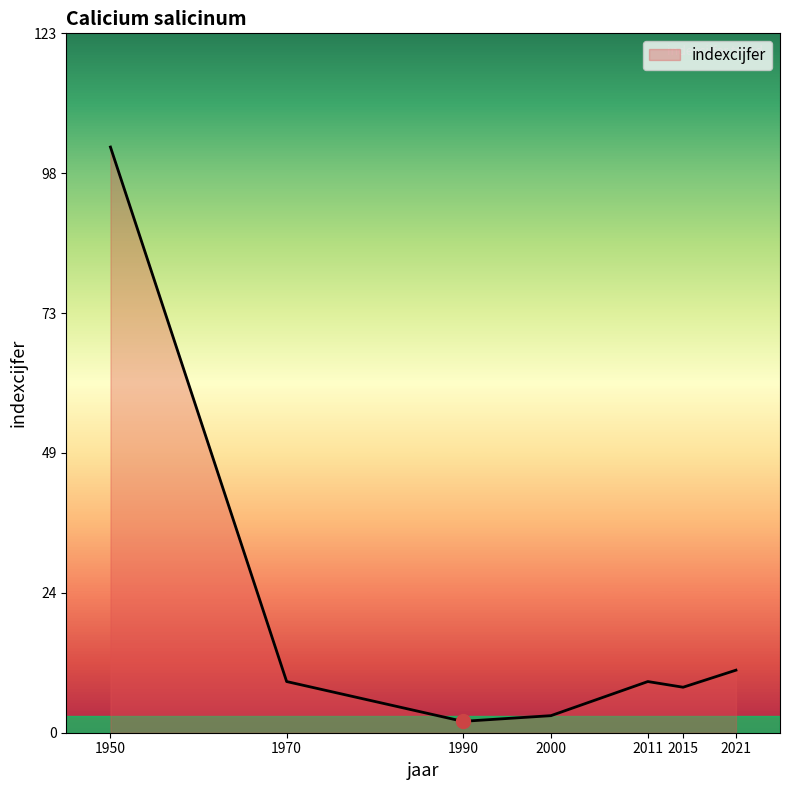

What is the average value?

21